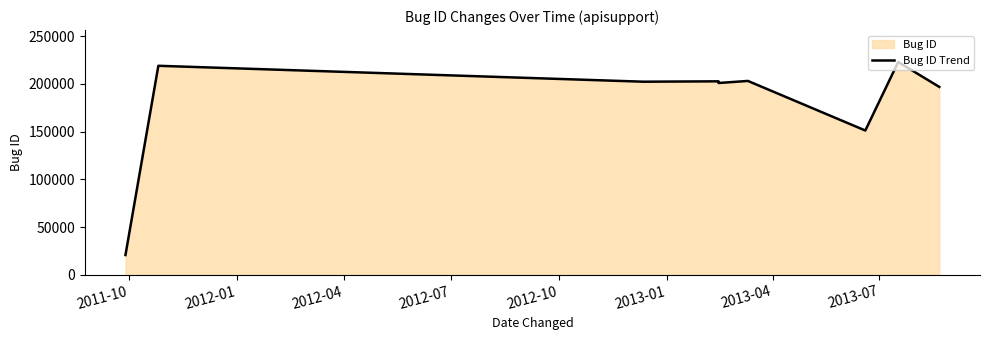

What is the approximate value at 2011-10, to the nearest 50?

20850